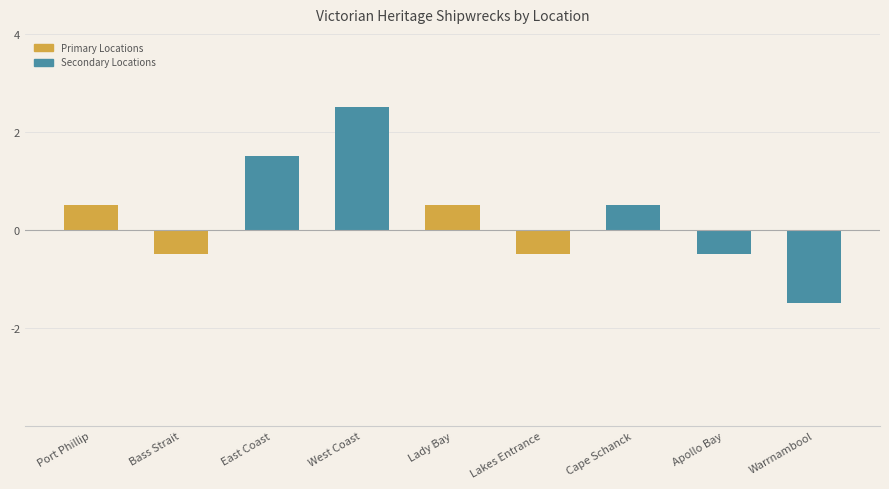

What is the change in value from Port Phillip to West Coast?

+2.0